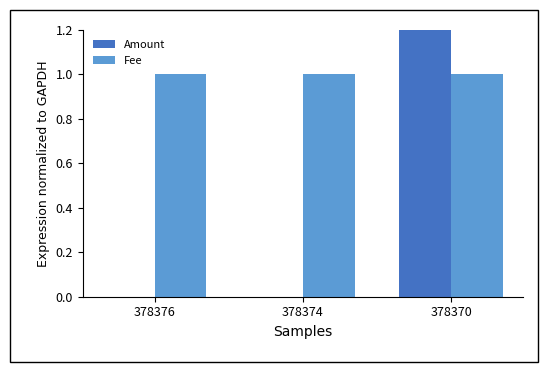

True or false: Amount has a value of 16 at 378370.

True